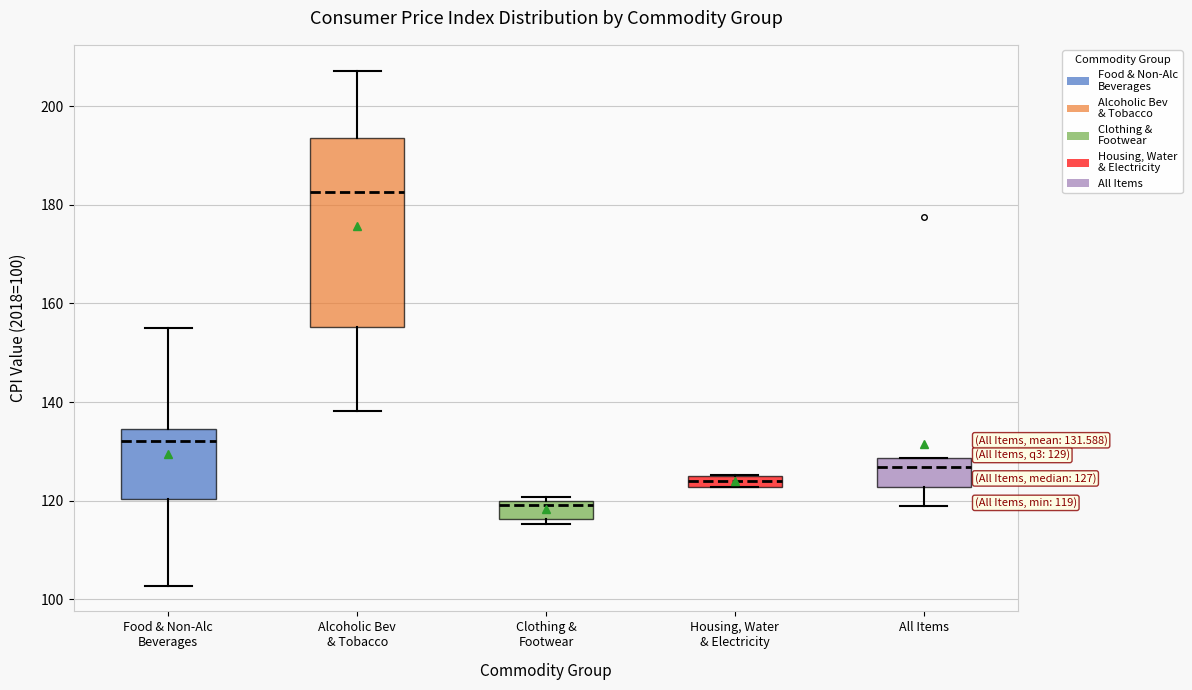

Which box's median line is the highest?

Alcoholic Bev & Tobacco